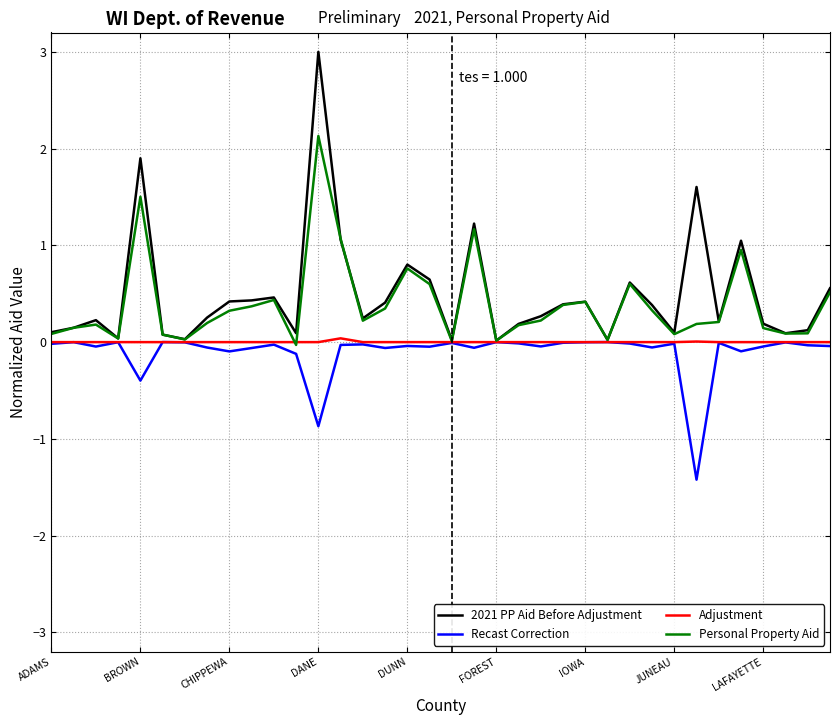

Which series has the widest spread of values?

2021 PP Aid Before Adjustment